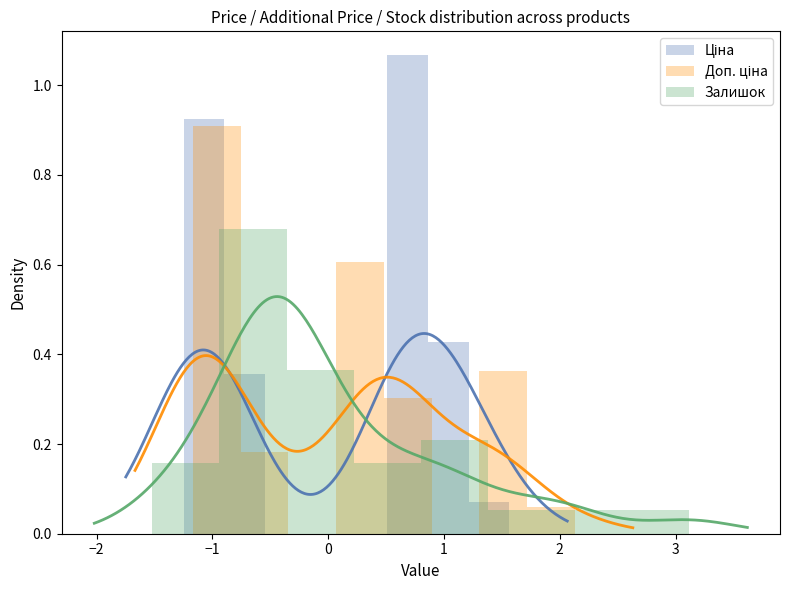

Is the value of Доп. ціна at 2 greater than the value of Ціна at 3?

No